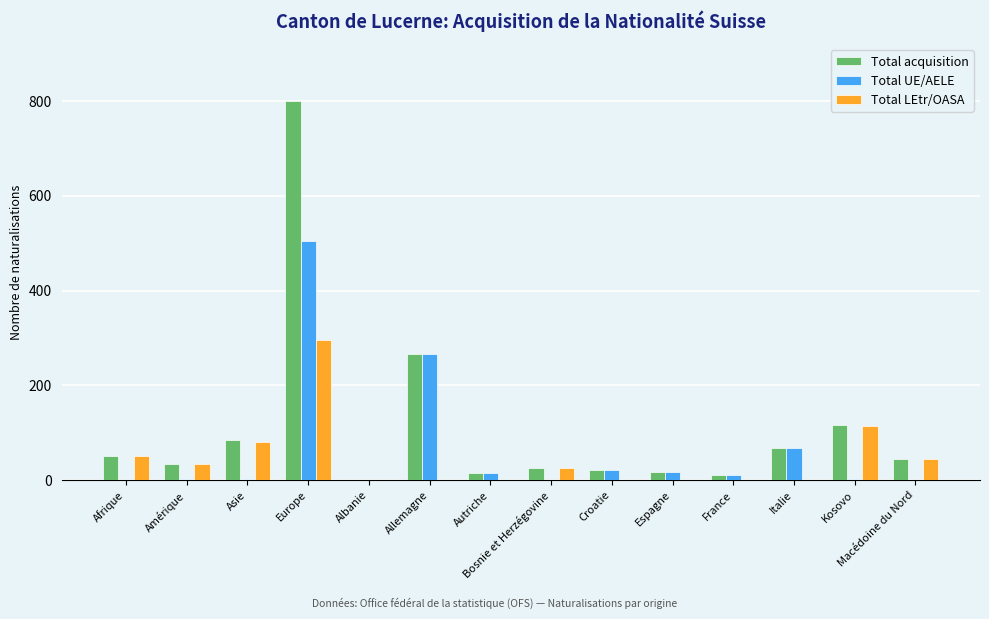

At which label is Total LEtr/OASA closest to 147?

Kosovo